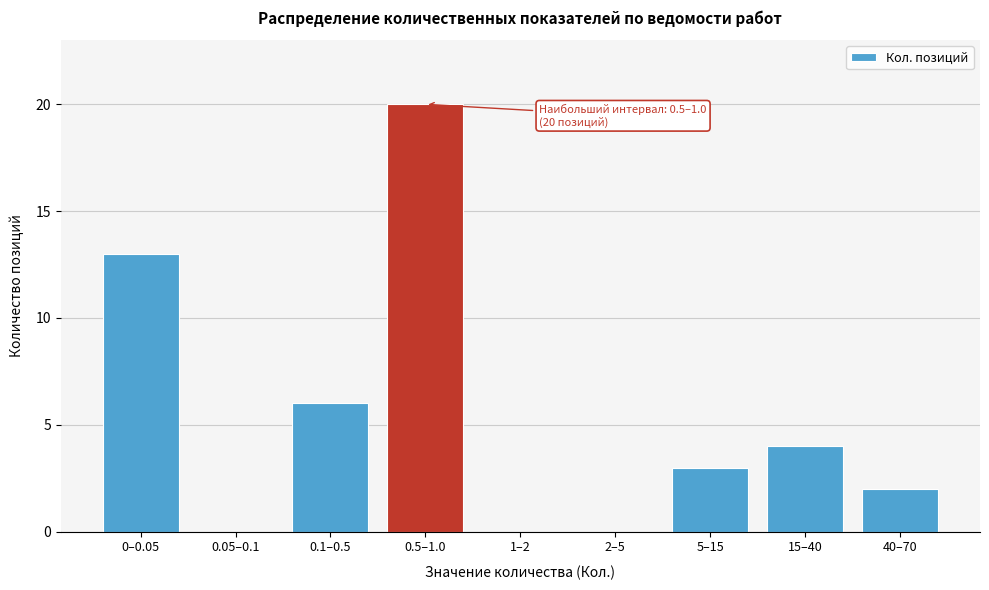

Reading left to right, list all the values displayed in this chart.

0–0.05=13	0.05–0.1=0	0.1–0.5=6	0.5–1.0=20	1–2=0	2–5=0	5–15=3	15–40=4	40–70=2